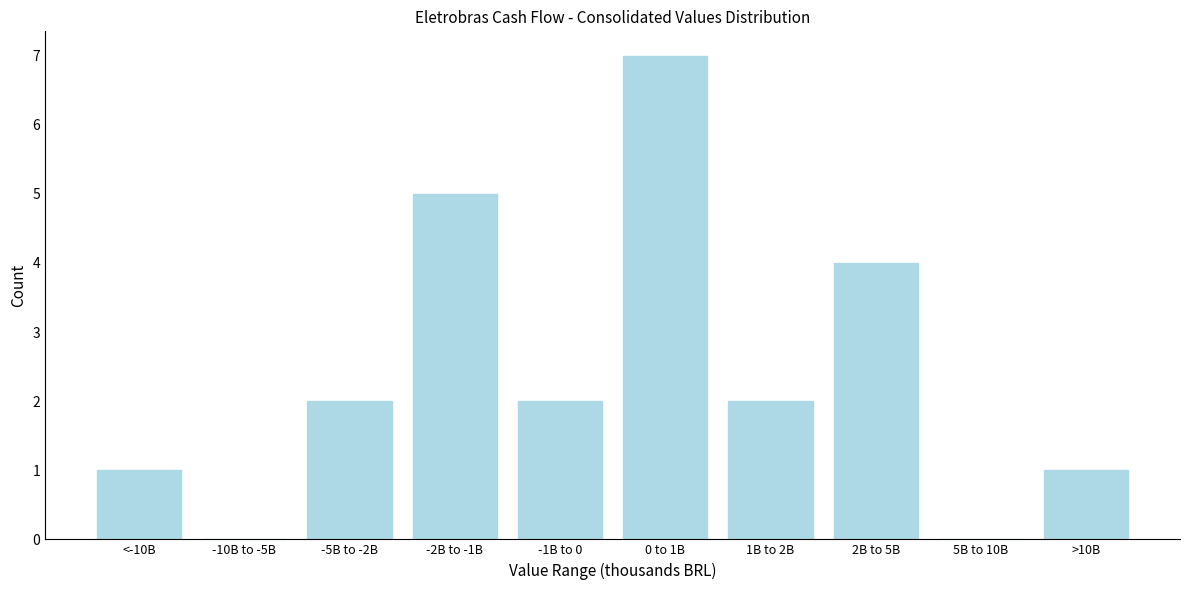

Reading left to right, extract all data points from this chart.

<-10B=1	-10B to -5B=0	-5B to -2B=2	-2B to -1B=5	-1B to 0=2	0 to 1B=7	1B to 2B=2	2B to 5B=4	5B to 10B=0	>10B=1